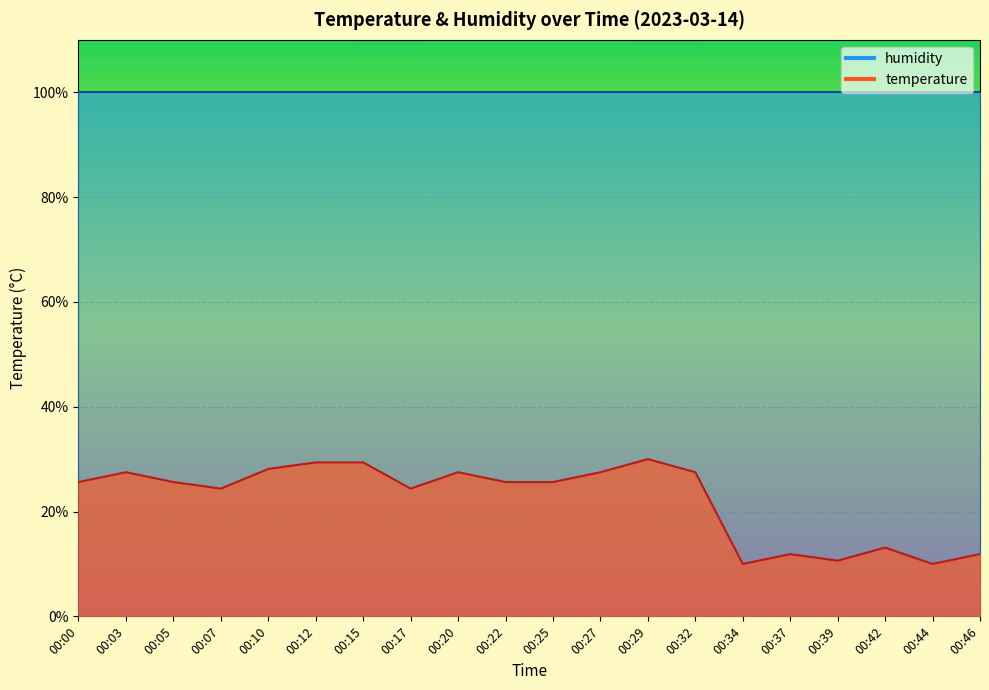

Which has a higher value, 00:05 or 00:32?

00:32